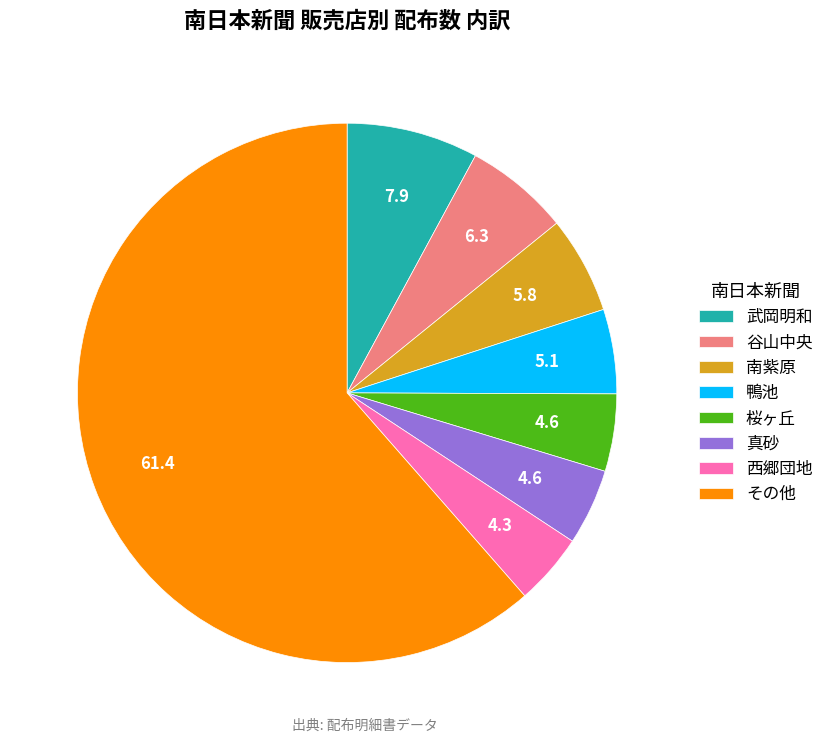

Which slice is the largest?

その他